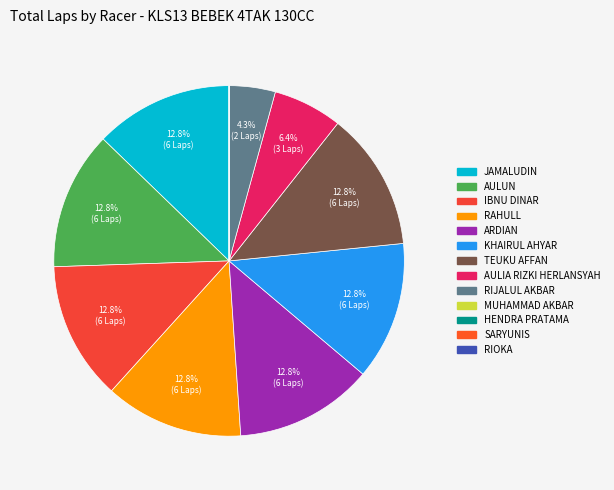

What is the smallest slice in the pie chart?

MUHAMMAD AKBAR